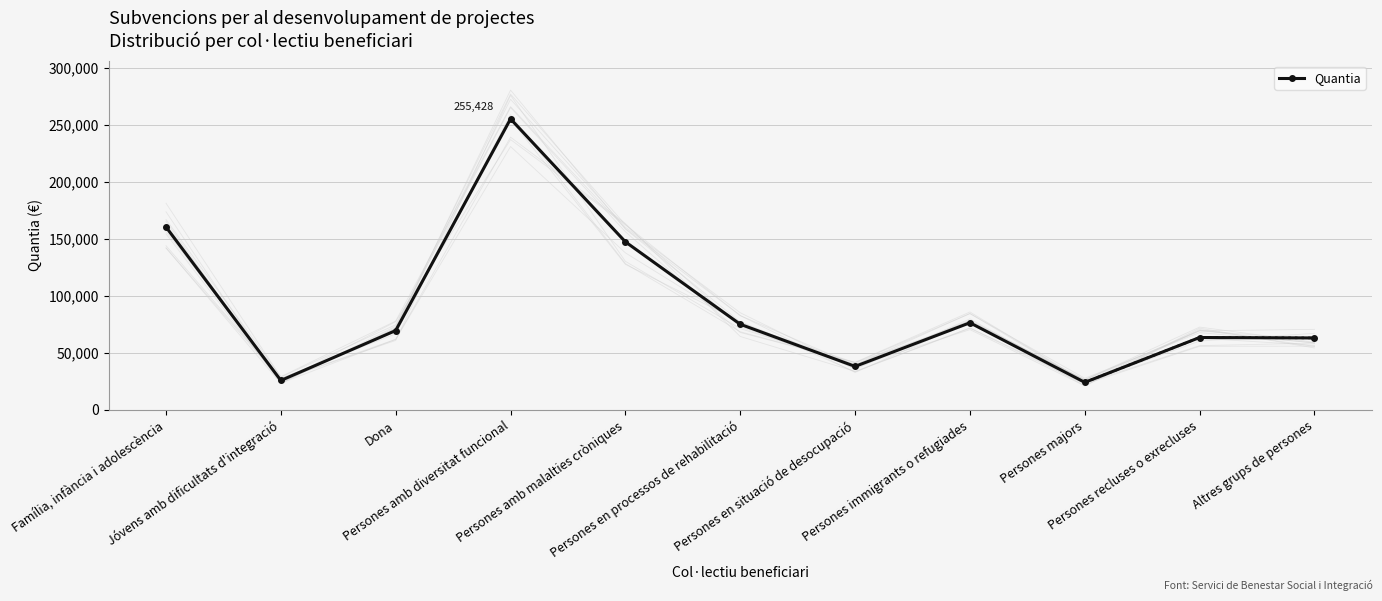

How many data points does each series have?

11